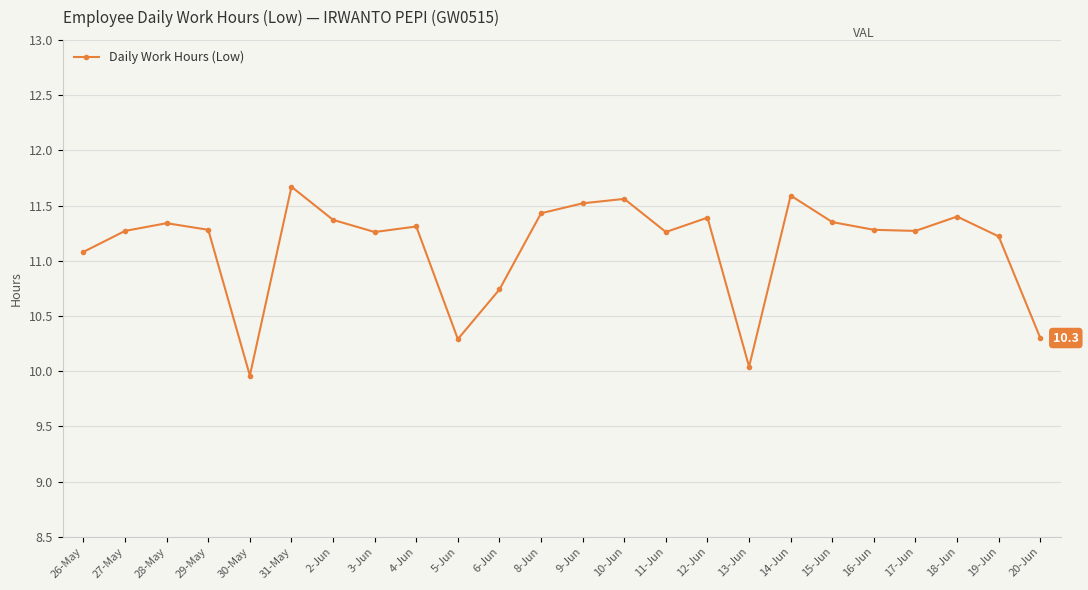

Read the value at 30-May.

10.0